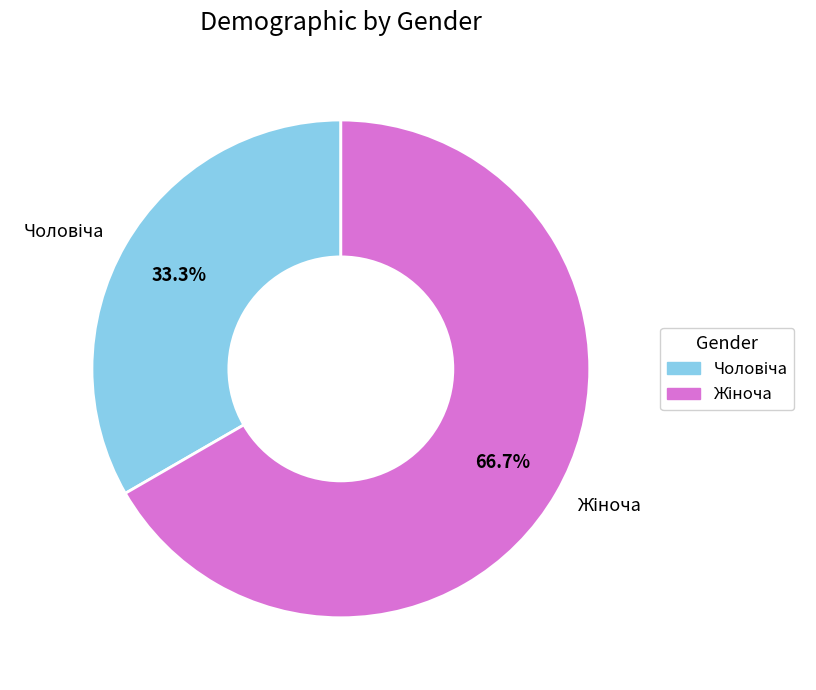

Is there a majority slice in this chart?

Yes